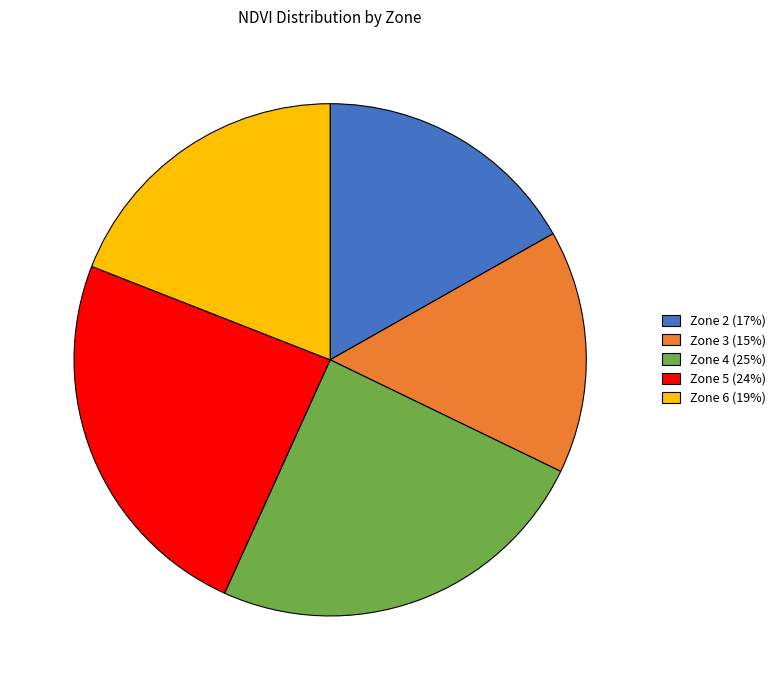

Does any single category account for the majority?

No